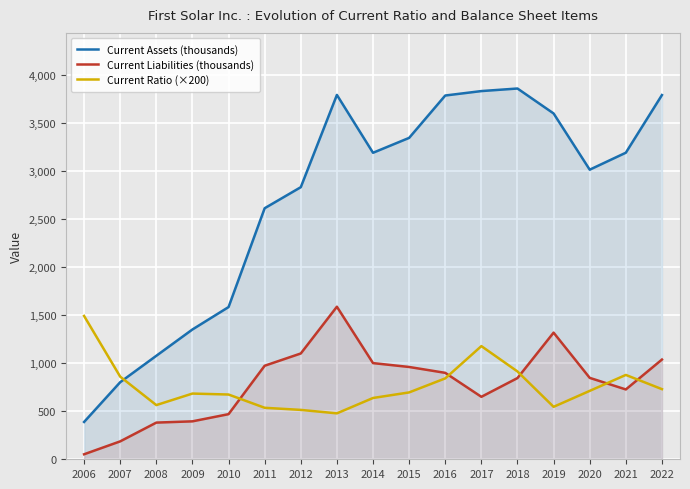

Which series ends up on top after the final intersection of Current Ratio (×200) and Current Assets (thousands)?

Current Assets (thousands)